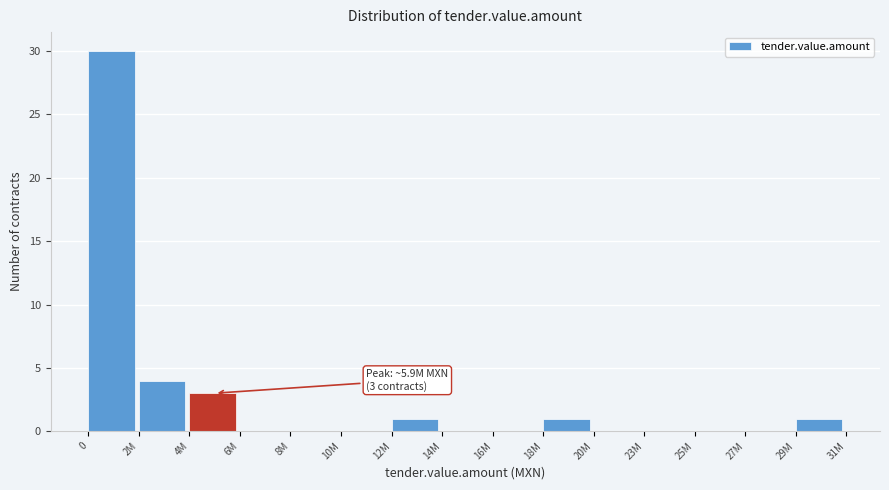

Reading right to left, extract all data points from this chart.

29M=1	27M=0	25M=0	23M=0	20M=0	18M=1	16M=0	14M=0	12M=1	10M=0	8M=0	6M=0	4M=3	2M=4	0=30